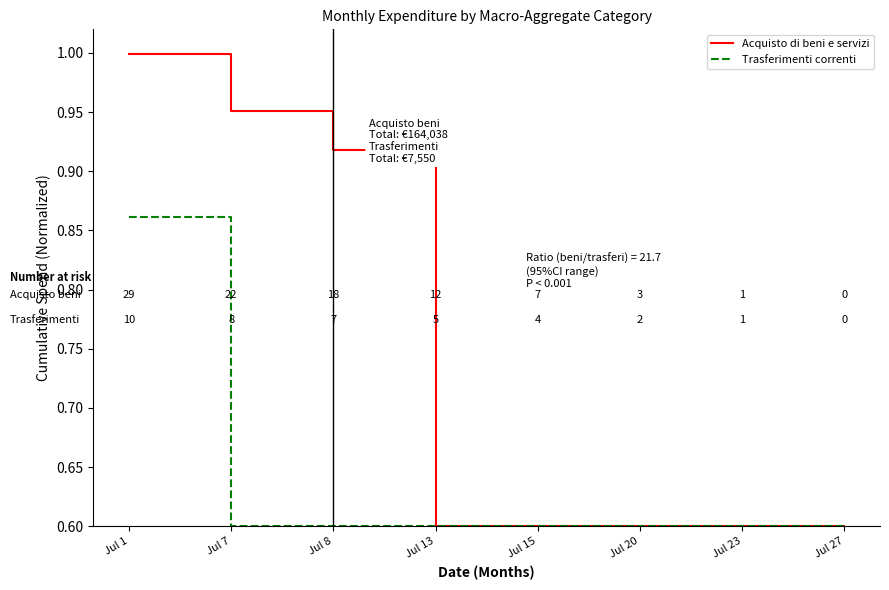

At which category is the sum across all series the highest?

Jul 1